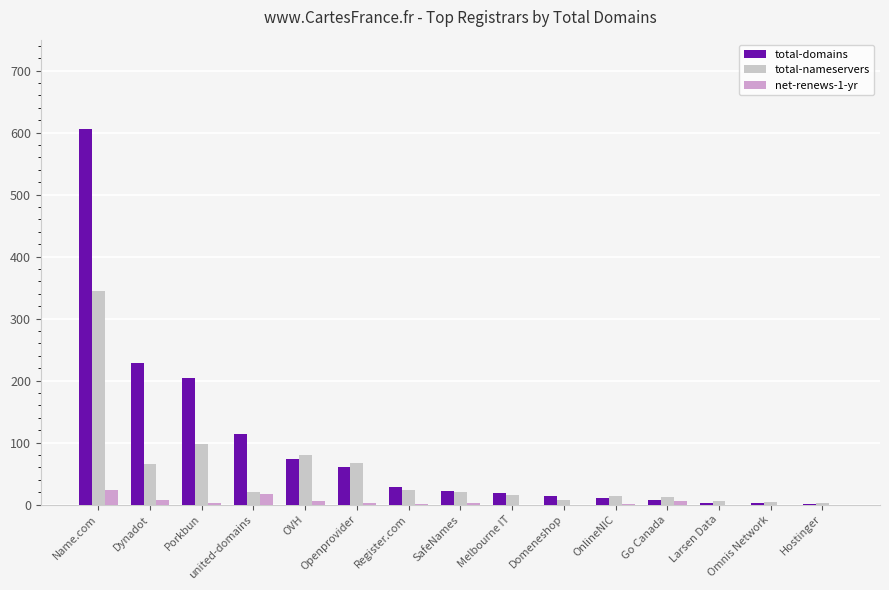

Where does the total-nameservers series first go above 20?

Name.com